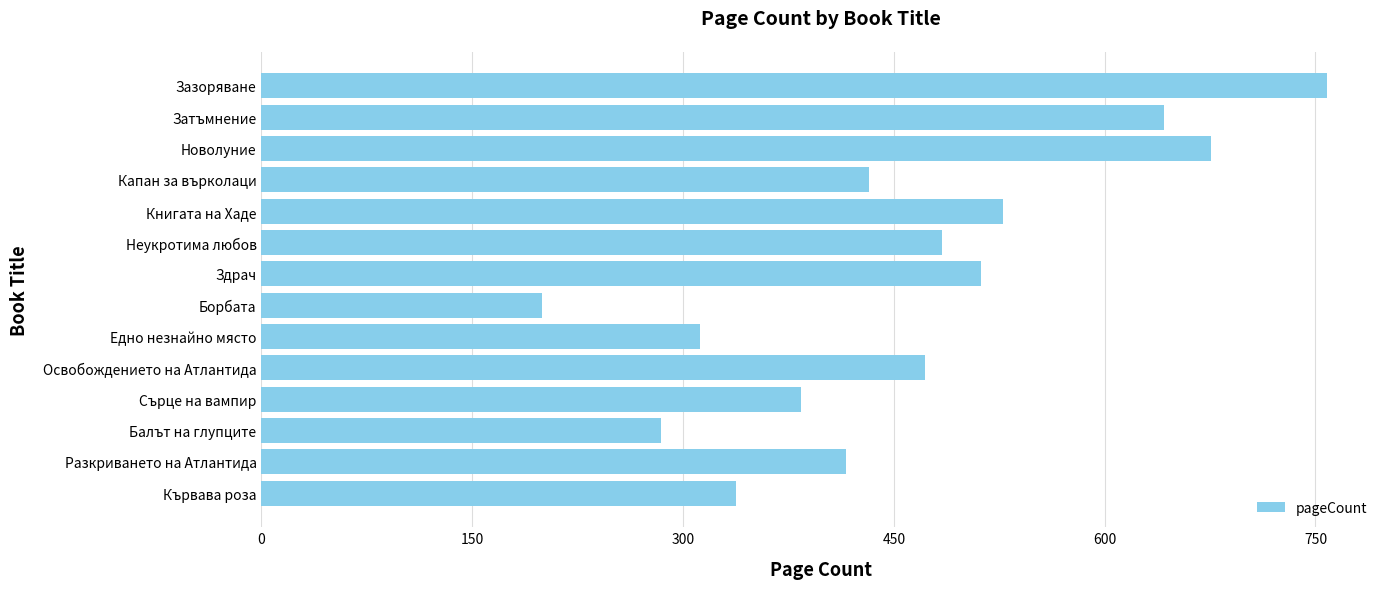

Reading bottom to top, transcribe all the data shown in this chart.

Кървава роза=338	Разкриването на Атлантида=416	Балът на глупците=284	Сърце на вампир=384	Освобождението на Атлантида=472	Едно незнайно място=312	Борбата=200	Здрач=512	Неукротима любов=484	Книгата на Хаде=528	Капан за върколаци=432	Новолуние=676	Затъмнение=642	Зазоряване=758